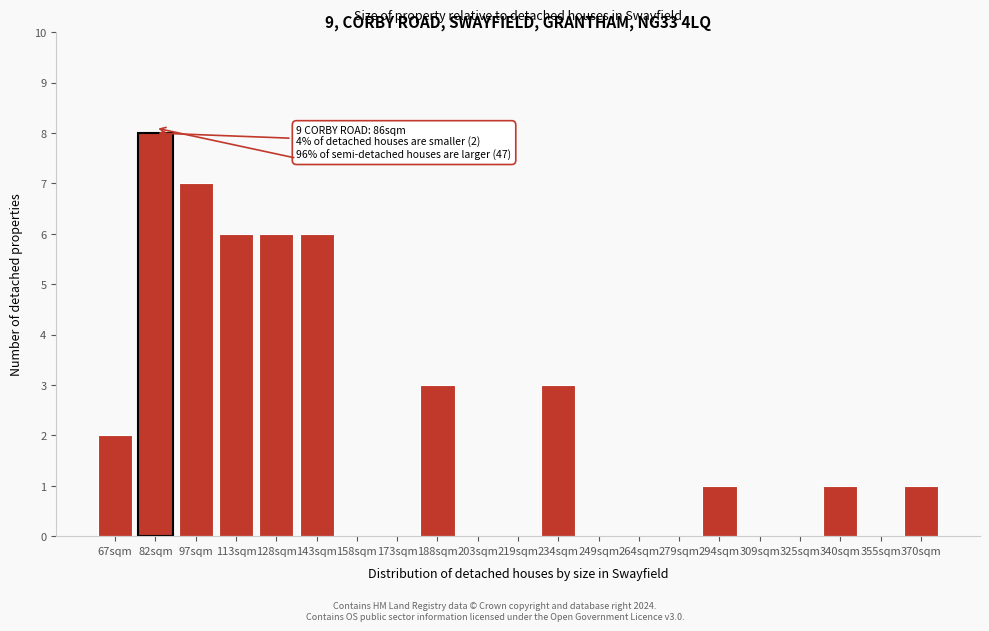

Reading left to right, list all the values displayed in this chart.

67sqm=2	82sqm=8	97sqm=7	113sqm=6	128sqm=6	143sqm=6	158sqm=0	173sqm=0	188sqm=3	203sqm=0	219sqm=0	234sqm=3	249sqm=0	264sqm=0	279sqm=0	294sqm=1	309sqm=0	325sqm=0	340sqm=1	355sqm=0	370sqm=1